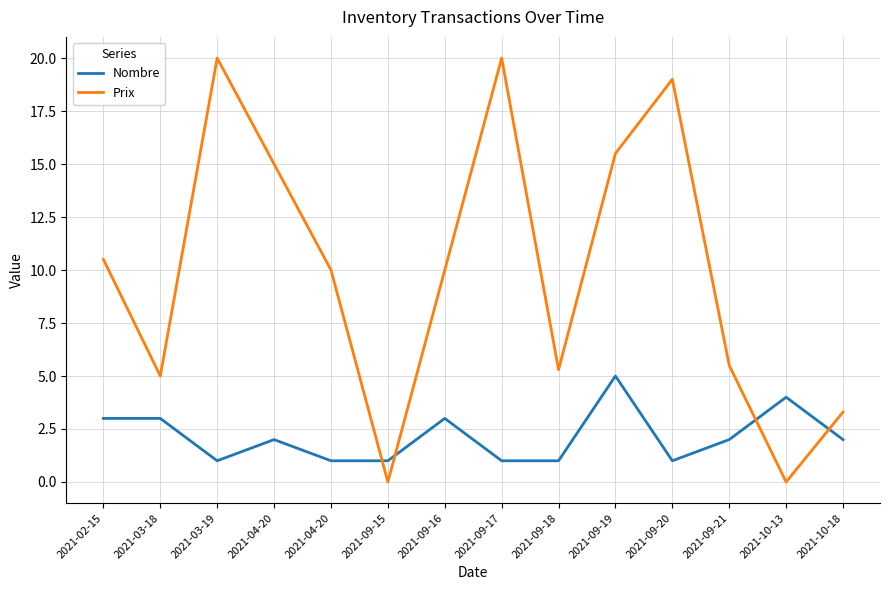

Rank the series by their average value, from highest to lowest.

Prix, Nombre